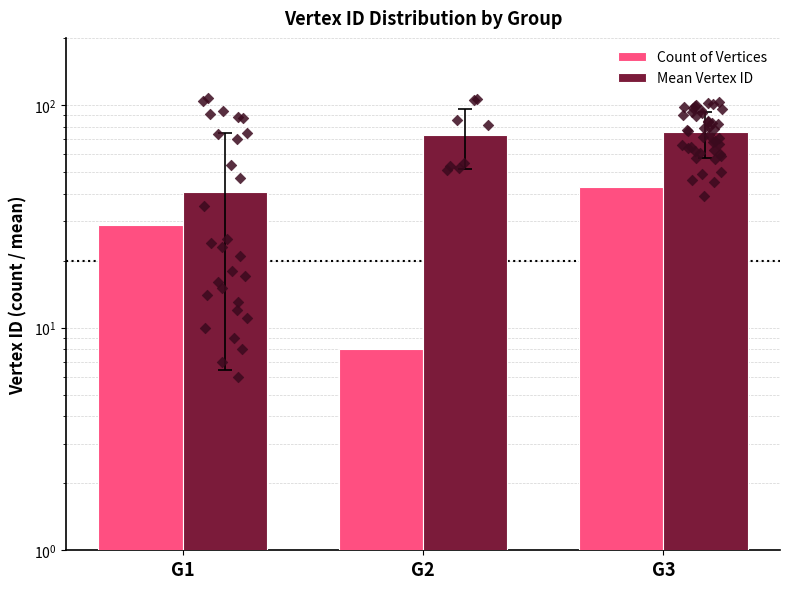

Which series contains the highest Y value?

Mean Vertex ID